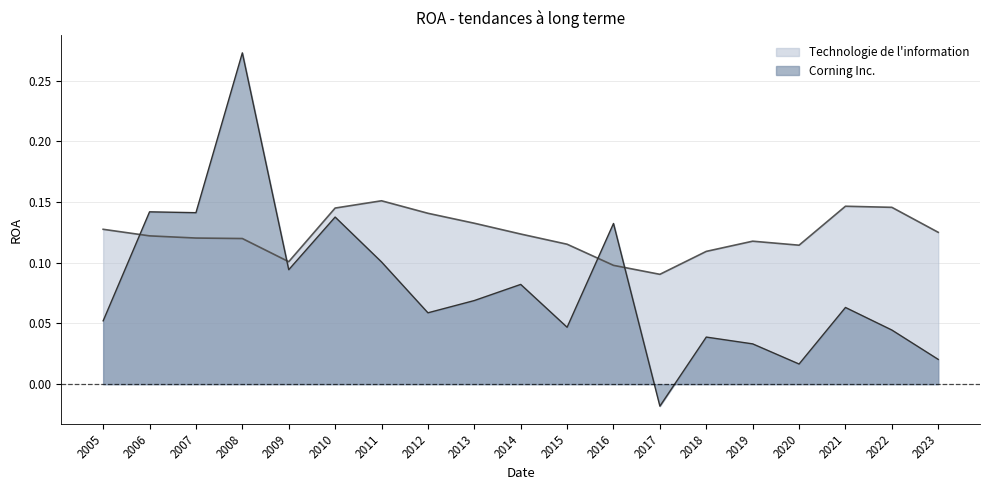

At which category does Corning Inc. reach its first local valley?

2007